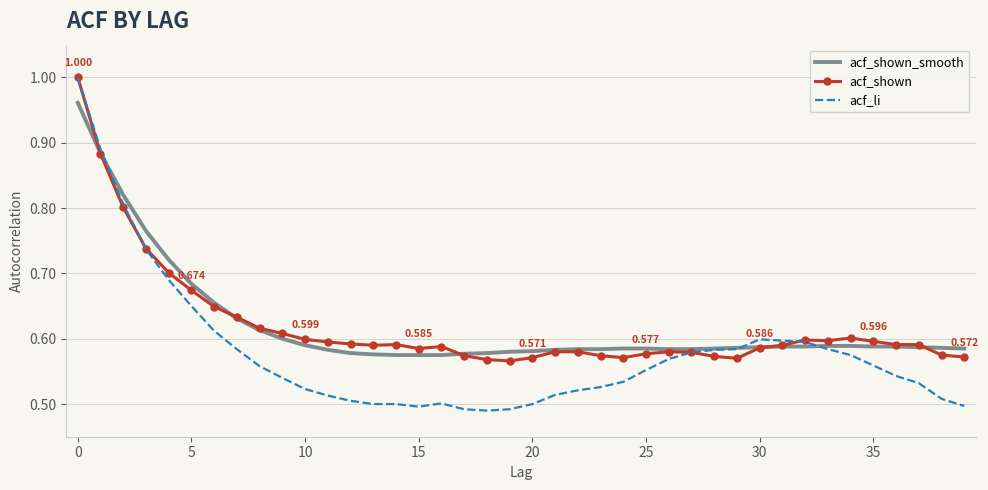

Which series has the widest spread of values?

acf_li